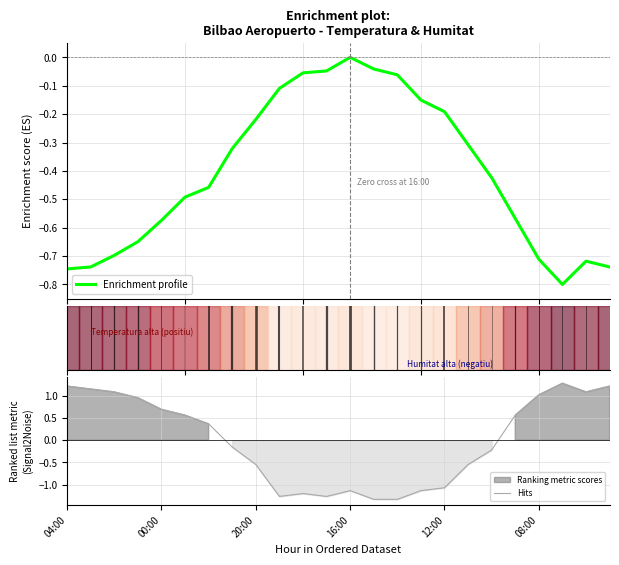

Count the number of categories in the chart.

24